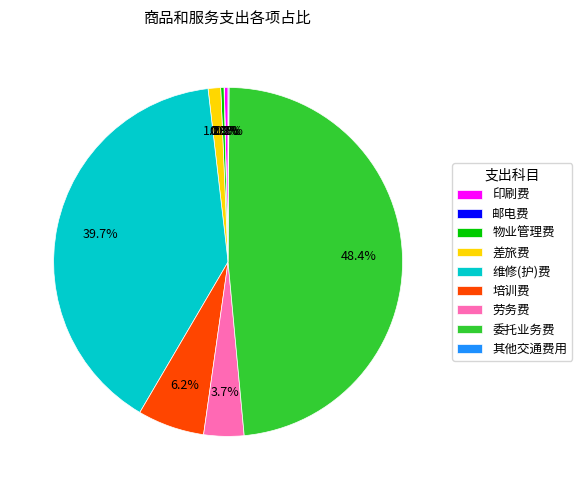

Is there any slice that represents more than half of the pie?

No